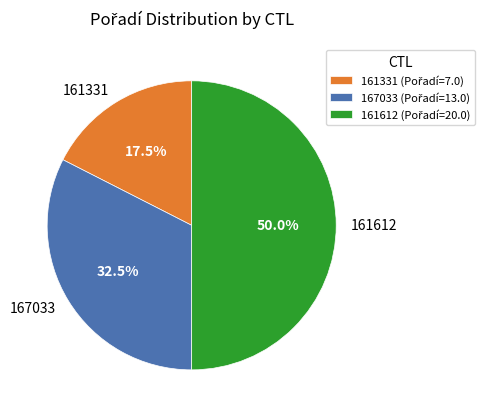

Which slice is the smallest?

161331